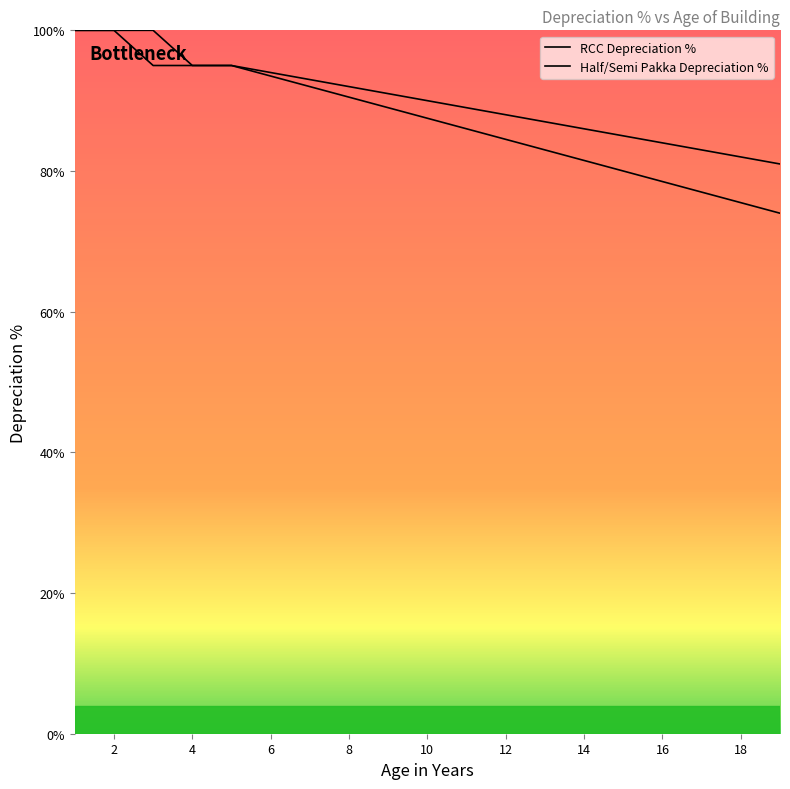

What is the approximate value of RCC Depreciation % at 15?

85.0